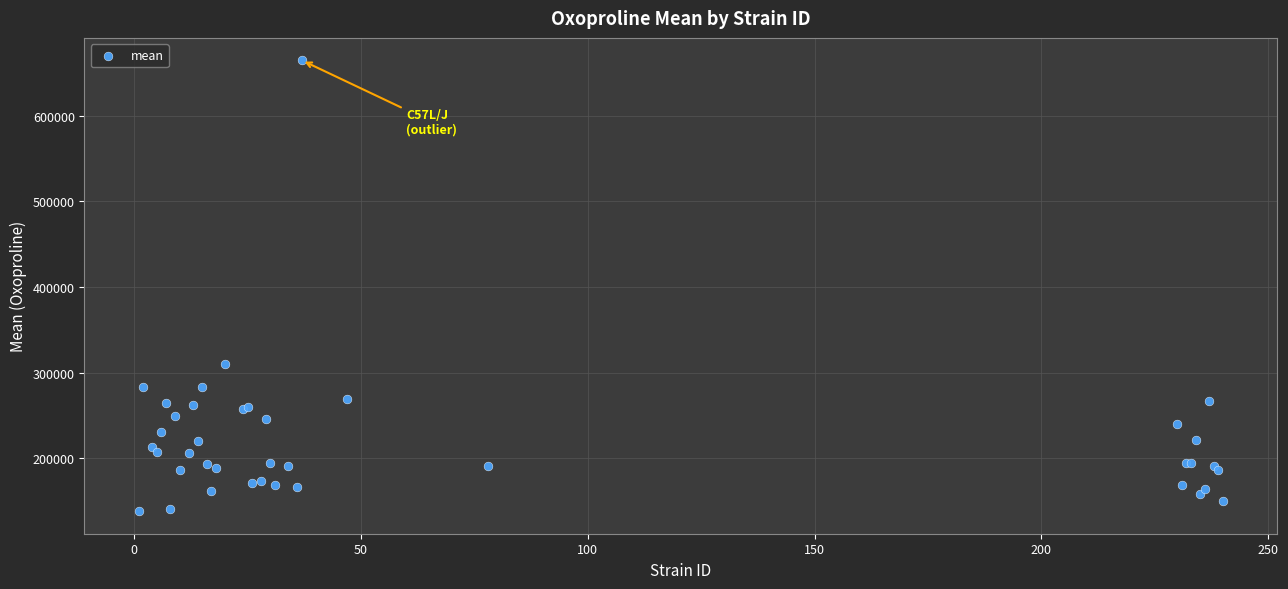

What Y value in the scatter plot is closest to 401352?

309586